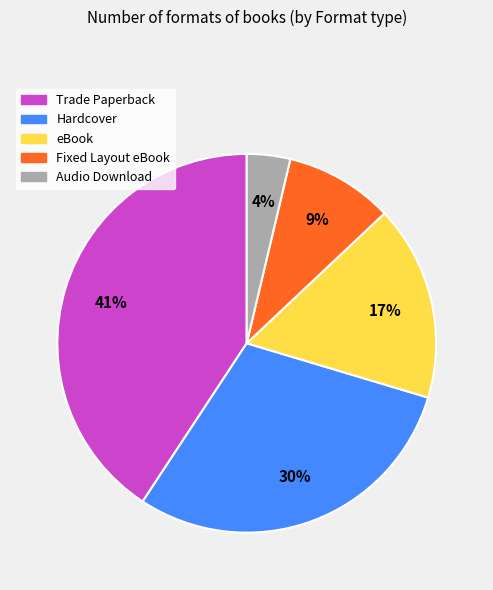

Does Trade Paperback account for over 50% of the chart?

No